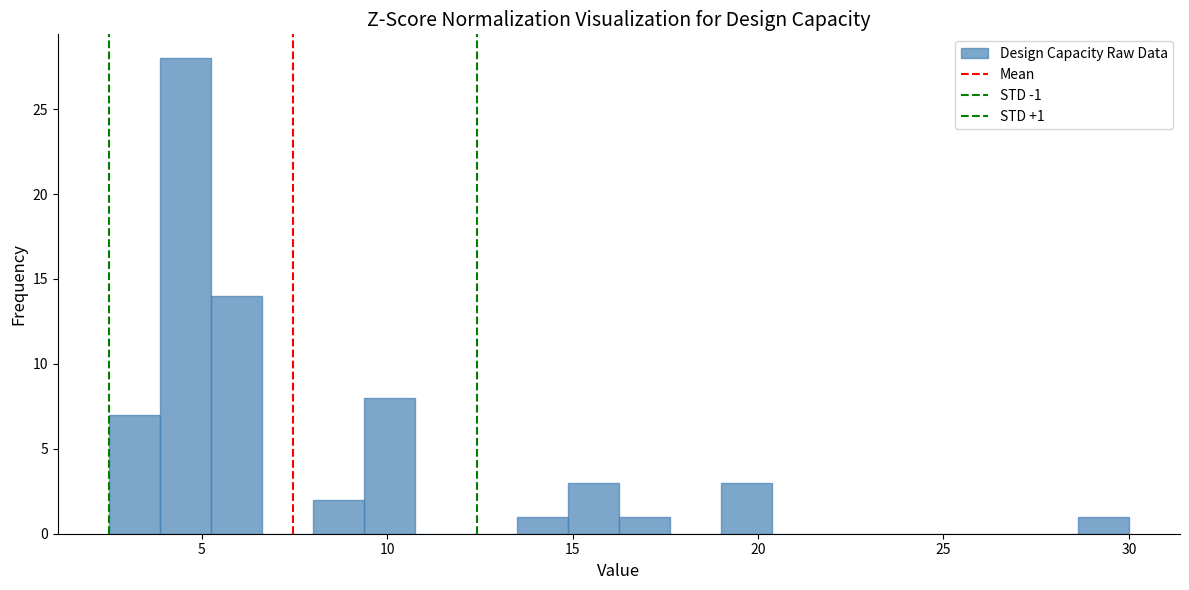

Around what value on the x-axis is the tallest bar? Give the approximate position of its centre, as read against the axis.

4.5